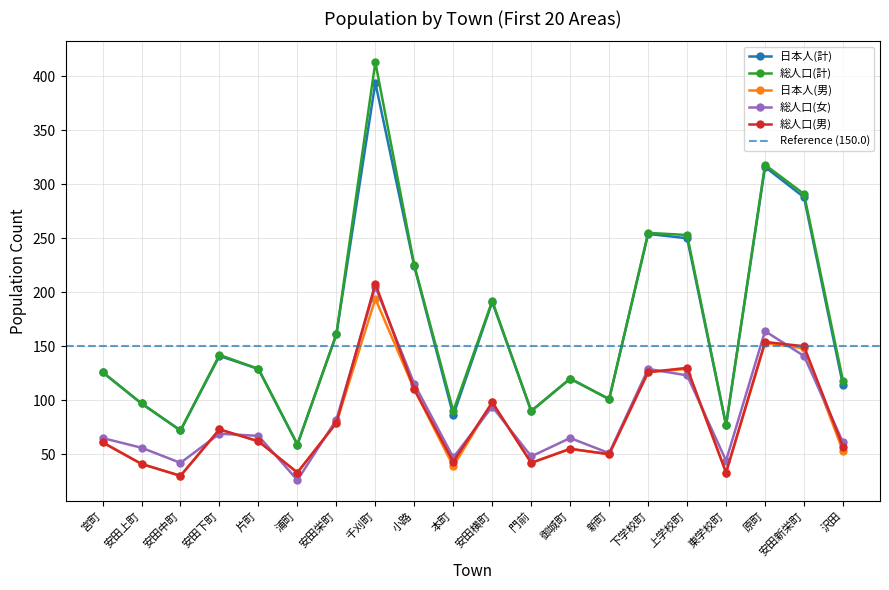

Which series has the largest total across all categories?

総人口(計)